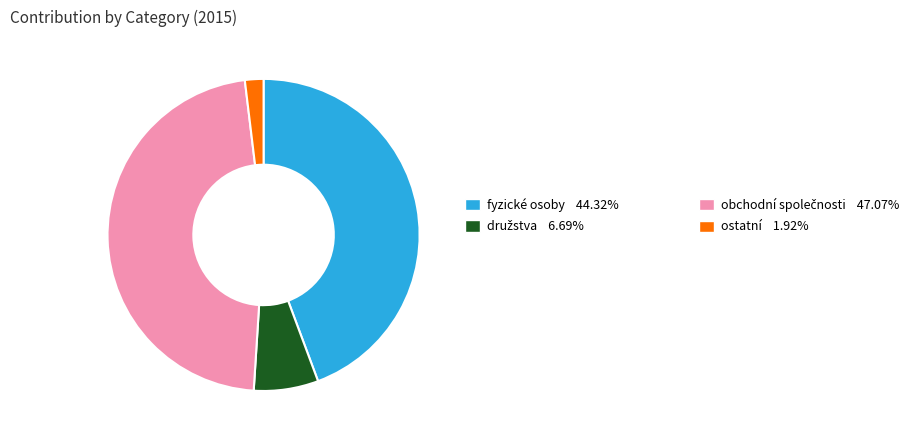

Does any single category account for the majority?

No